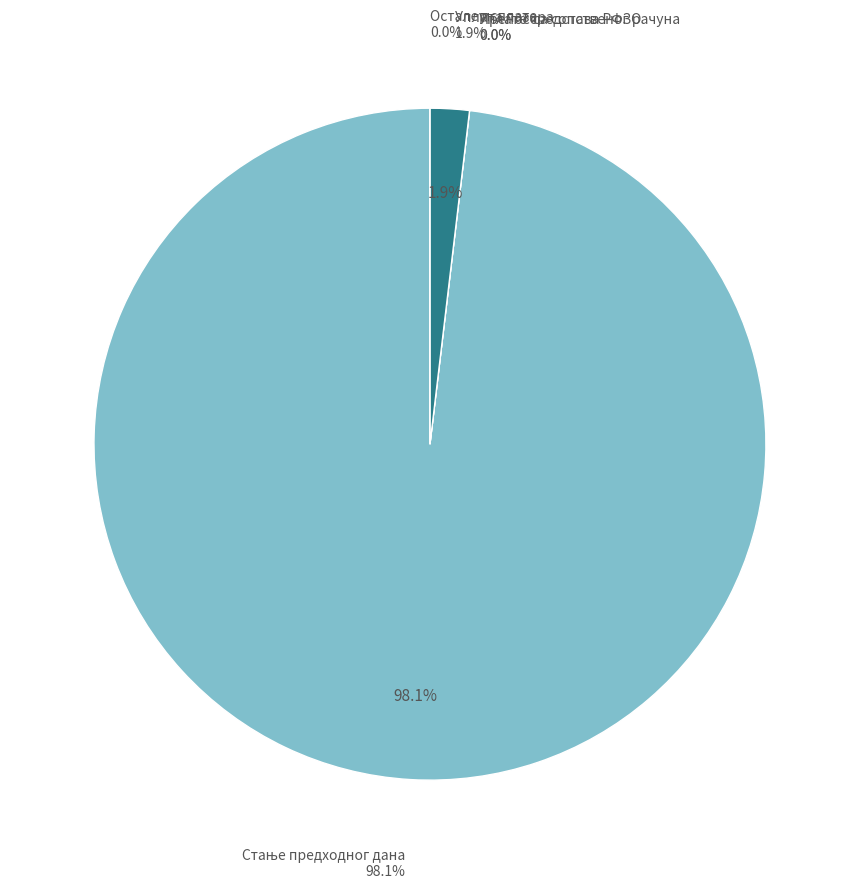

The Стање предходног дана slice represents 98% of the pie. True or false?

True